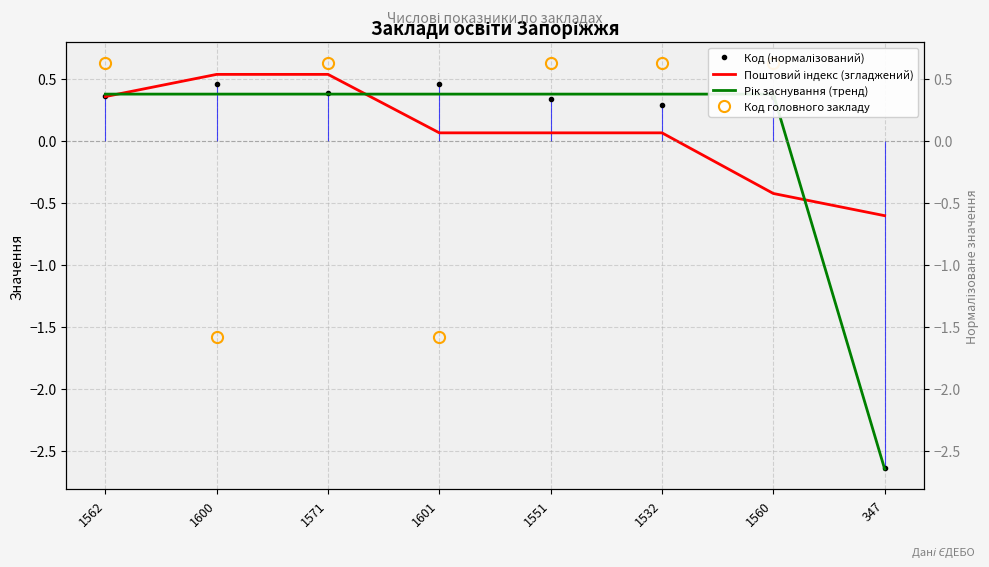

Rank the series at 1562 from lowest to highest value.

Поштовий індекс (згладжений), Код (нормалізований), Рік заснування (тренд), Код головного закладу